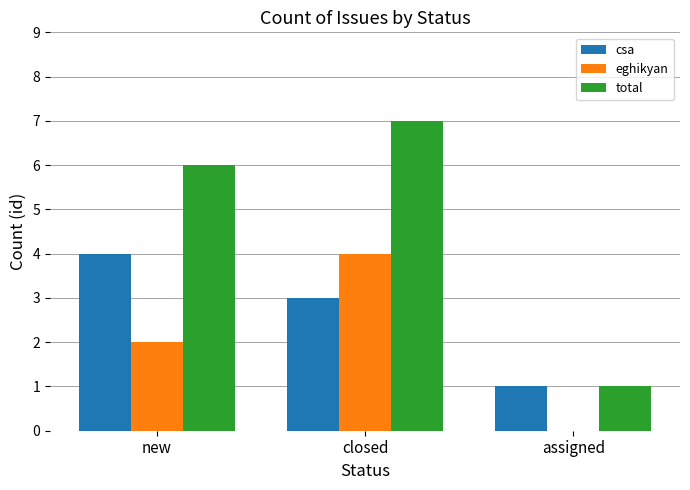

Which series has the widest spread of values?

total